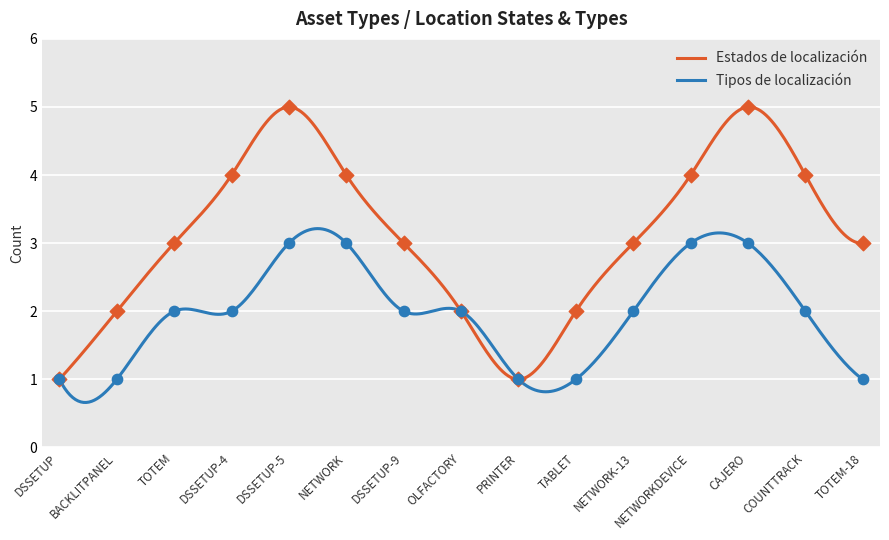

Which series contains the highest Y value?

Estados de localización